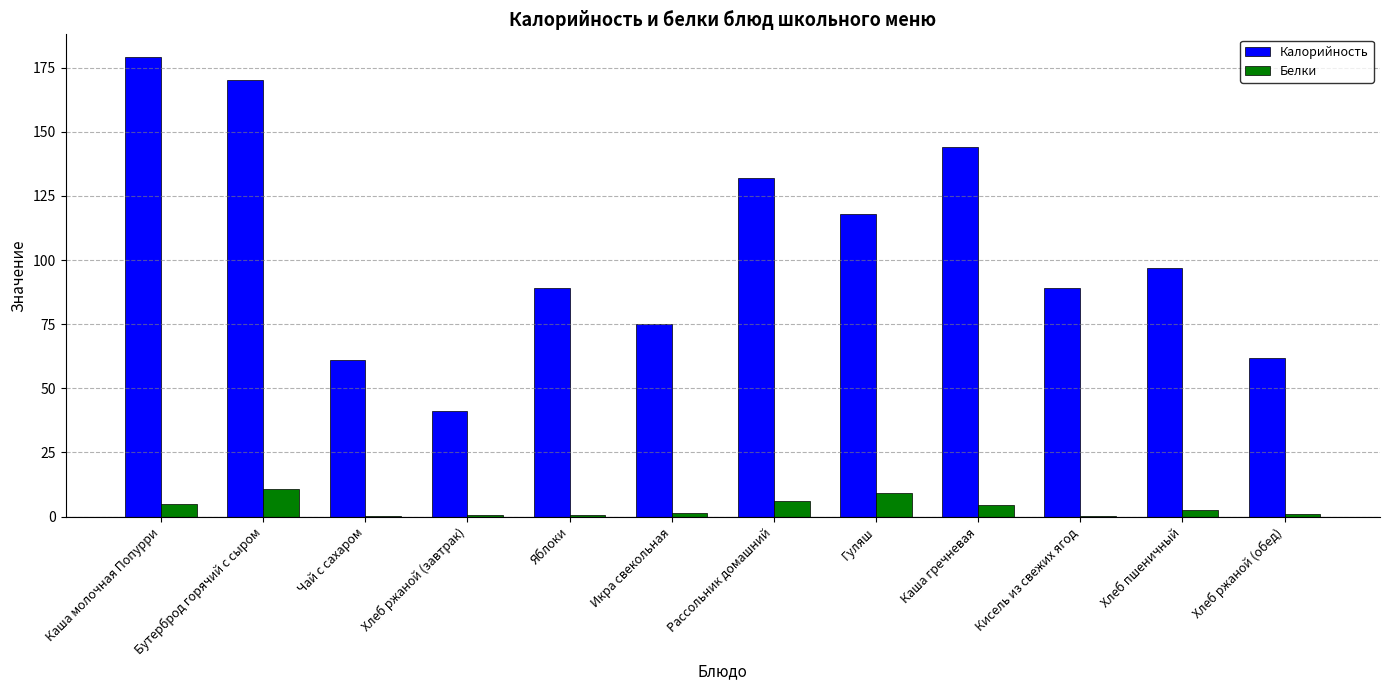

Which category has the highest value across all series?

Каша молочная Попурри